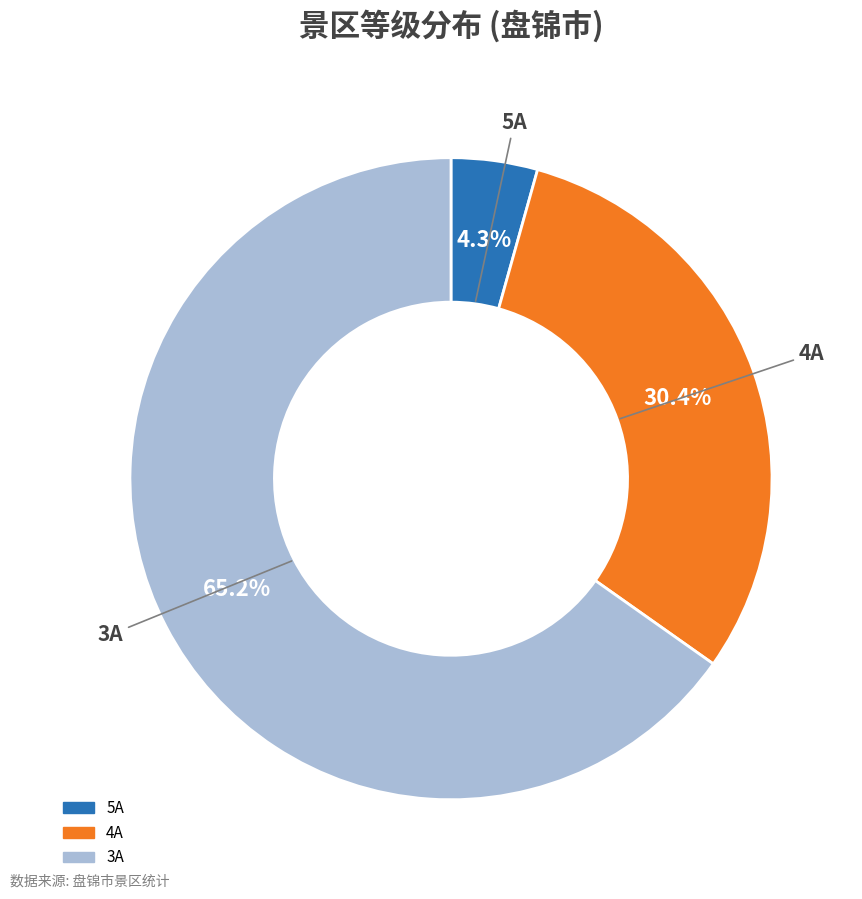

Which has a higher value, 4A or 3A?

3A